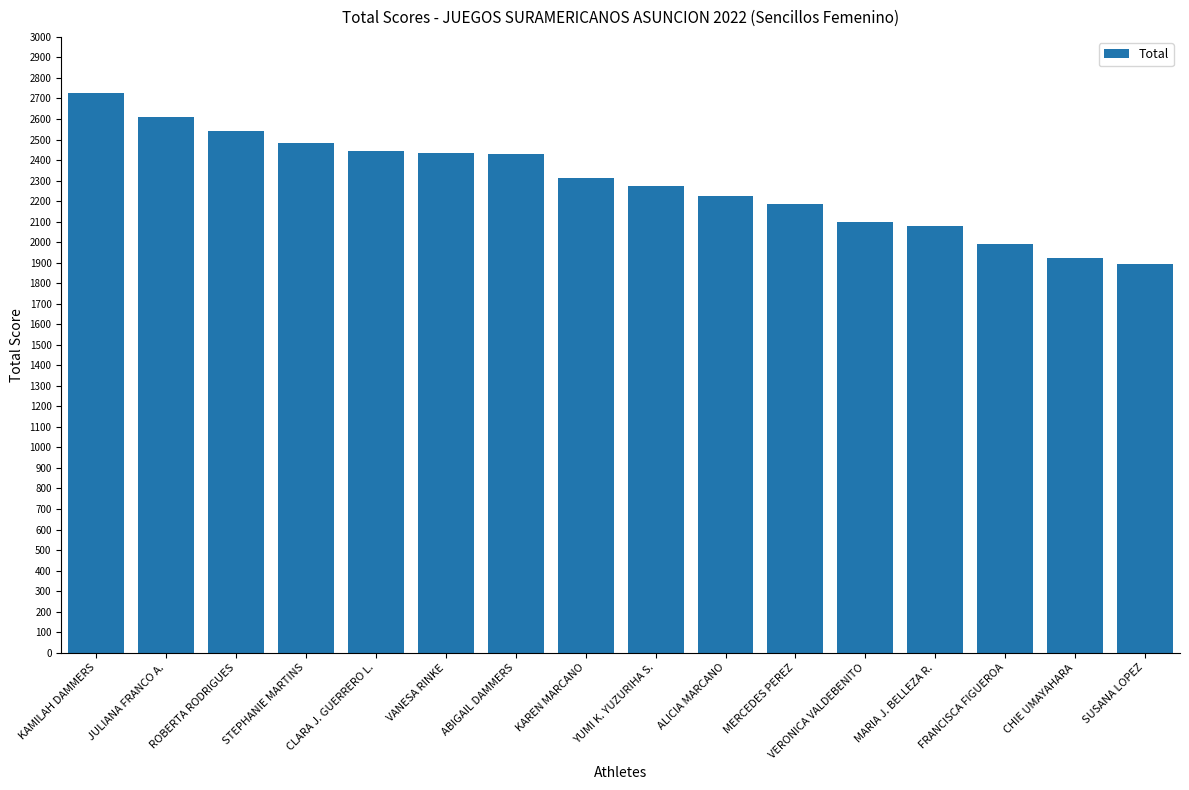

What is the label of the 2nd bar from the right?

CHIE UMAYAHARA